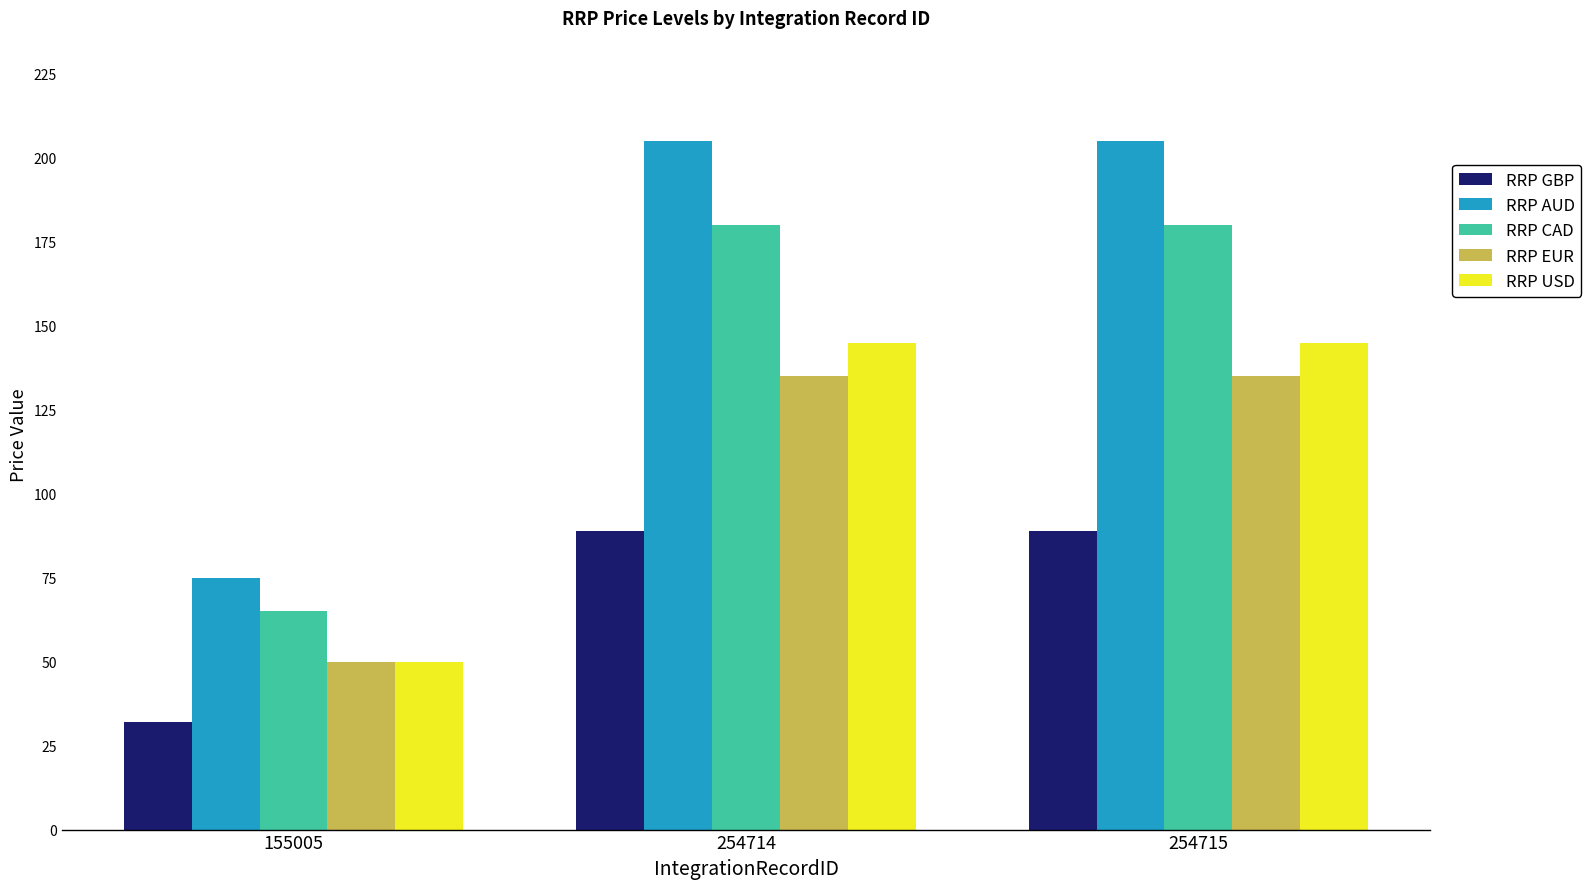

The value of RRP USD at 155005 is 50. True or false?

True